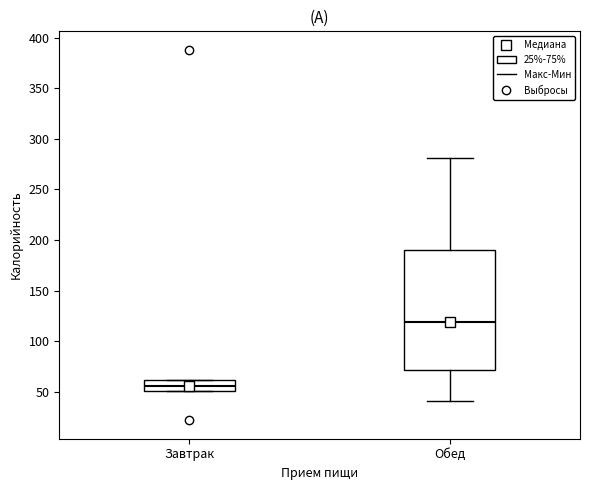

Which box's median line is the lowest?

Завтрак